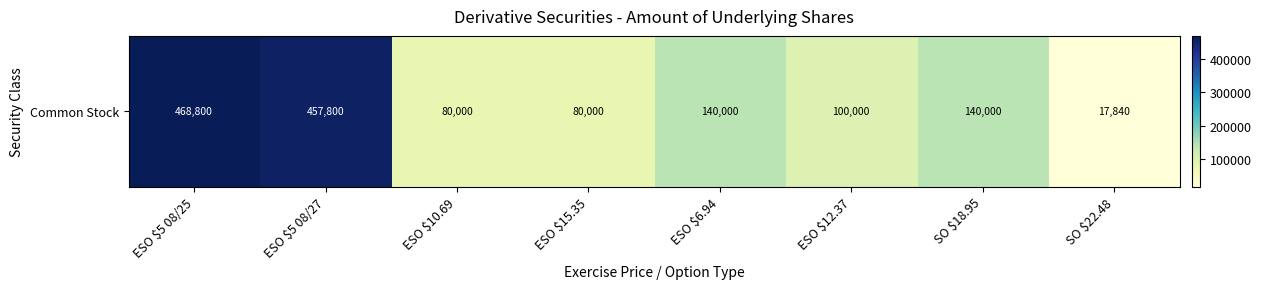

Reading right to left, what are all the values shown in this chart?

SO $22.48=17840	SO $18.95=140000	ESO $12.37=100000	ESO $6.94=140000	ESO $15.35=80000	ESO $10.69=80000	ESO $5 08/27=457800	ESO $5 08/25=468800